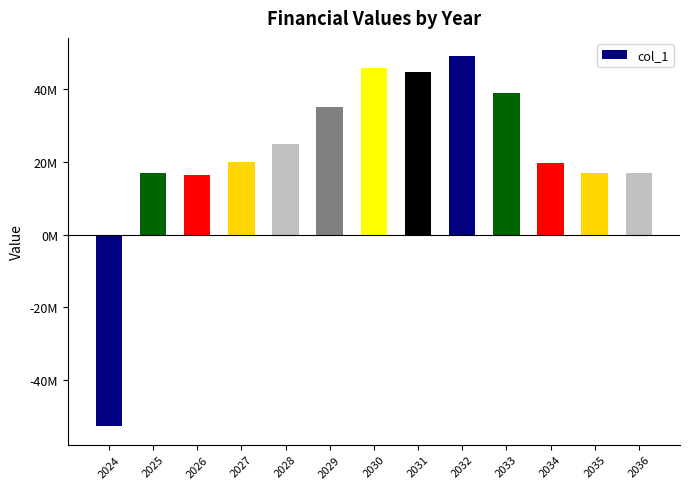

How many data points are less than 19904000?

6